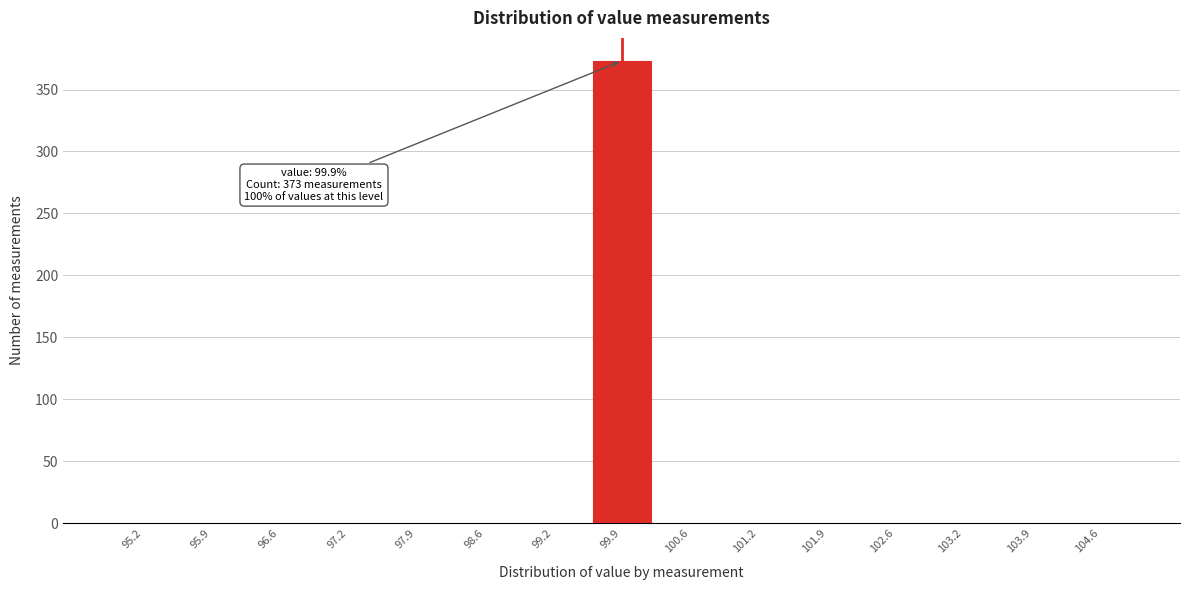

Which range on the x-axis has the tallest bar?

99.6 to 100.2